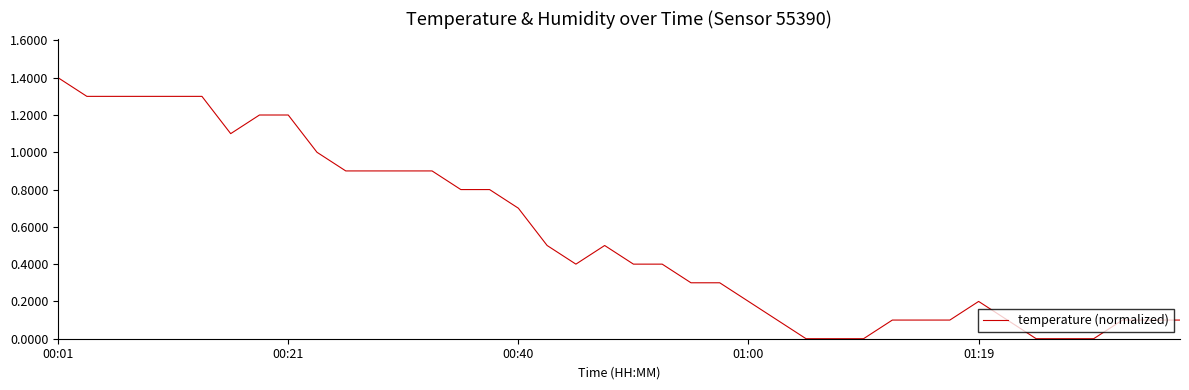

What is the greatest value displayed?

1.4